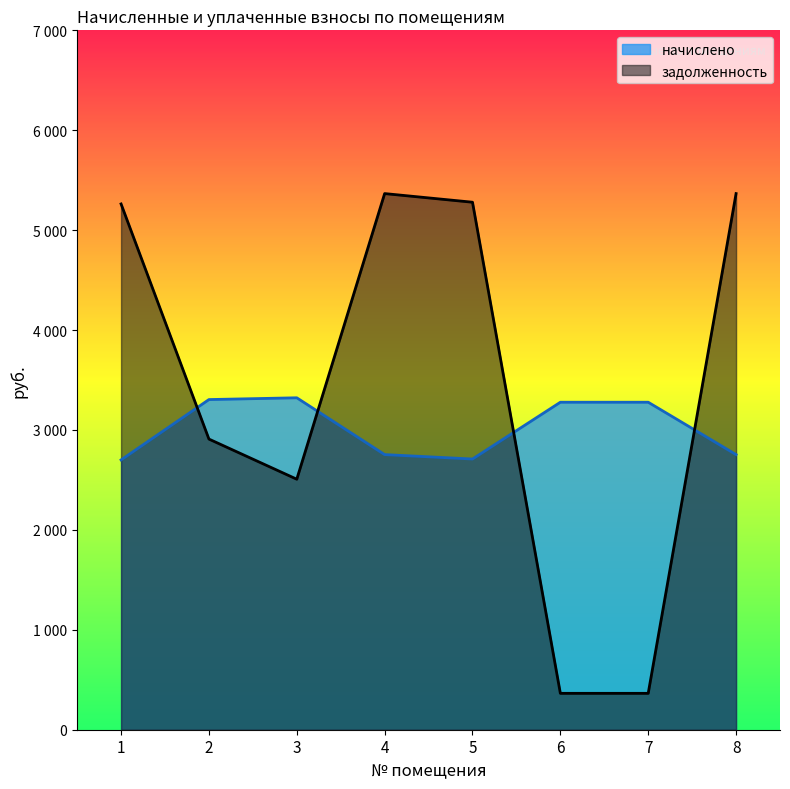

Which series has the largest total across all categories?

задолженность